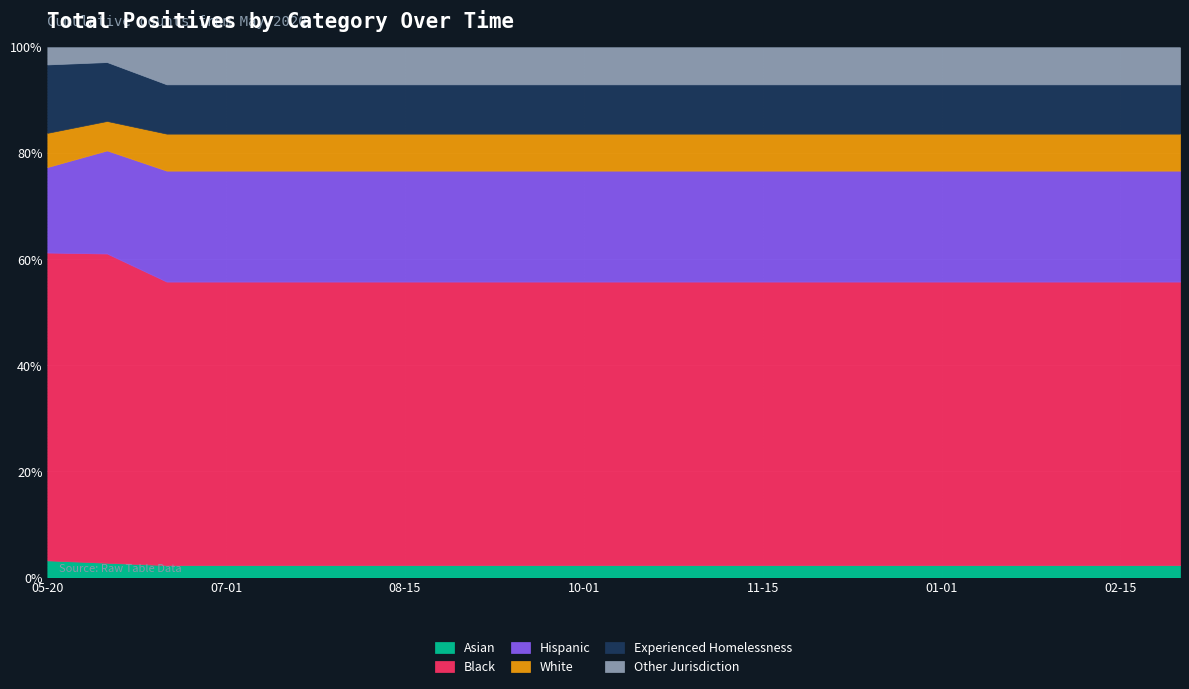

Rank the series by their maximum value, from lowest to highest.

Asian, White, Other Jurisdiction, Experienced Homelessness, Hispanic, Black